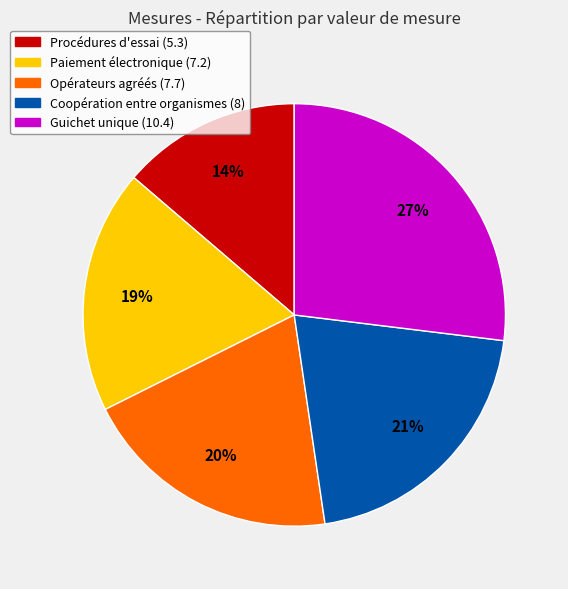

Rank the categories by value from lowest to highest.

Procédures d'essai (5.3), Paiement électronique (7.2), Opérateurs agréés (7.7), Coopération entre organismes (8), Guichet unique (10.4)